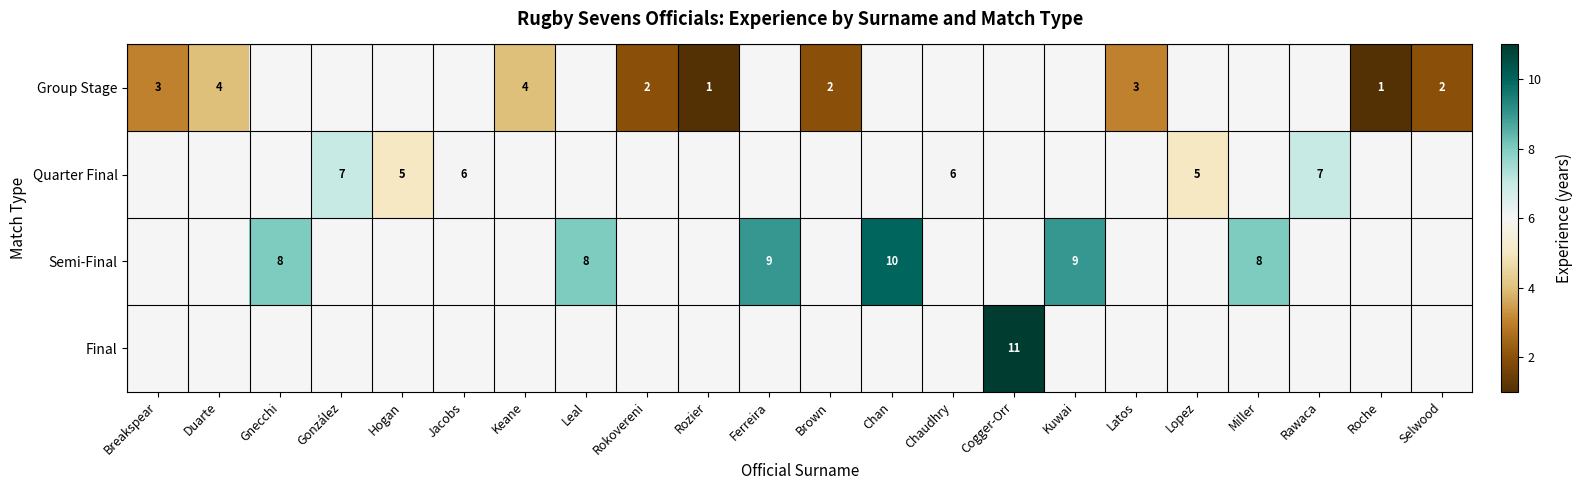

The Group Stage series shows 4 at Keane. True or false?

True